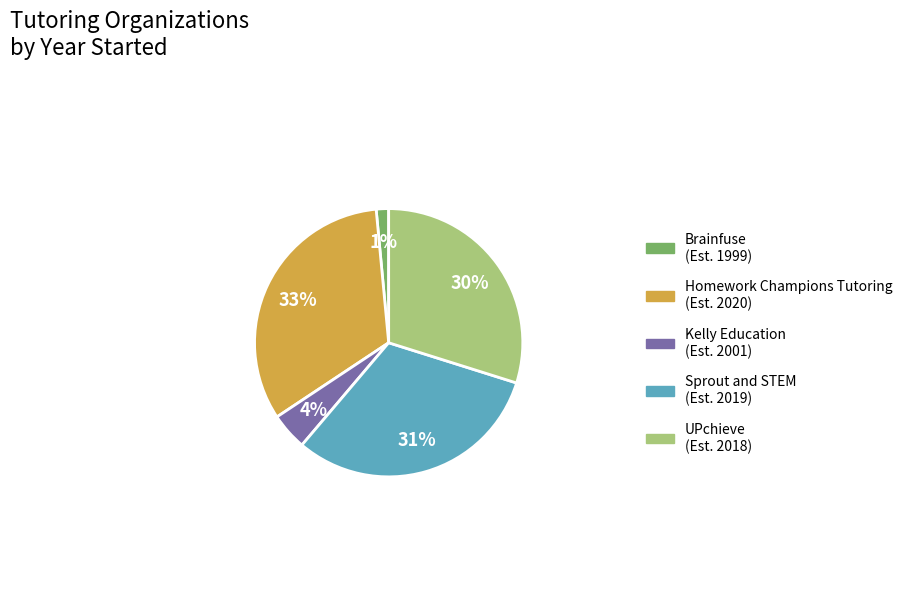

Which slice is the smallest?

Brainfuse